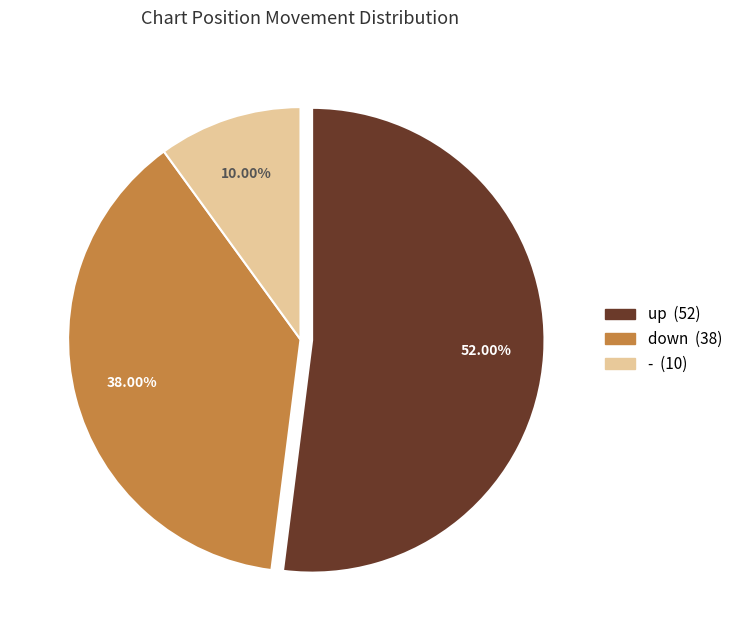

Which category has the smallest portion of the pie?

-